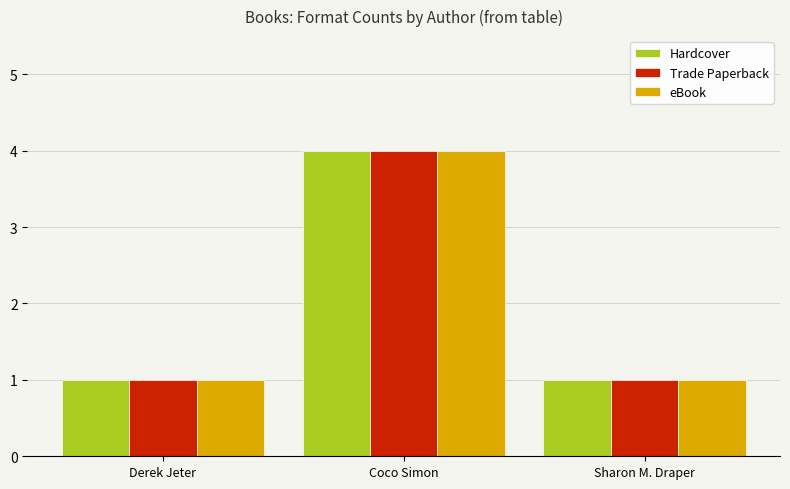

What is the sum of all Trade Paperback values?

6